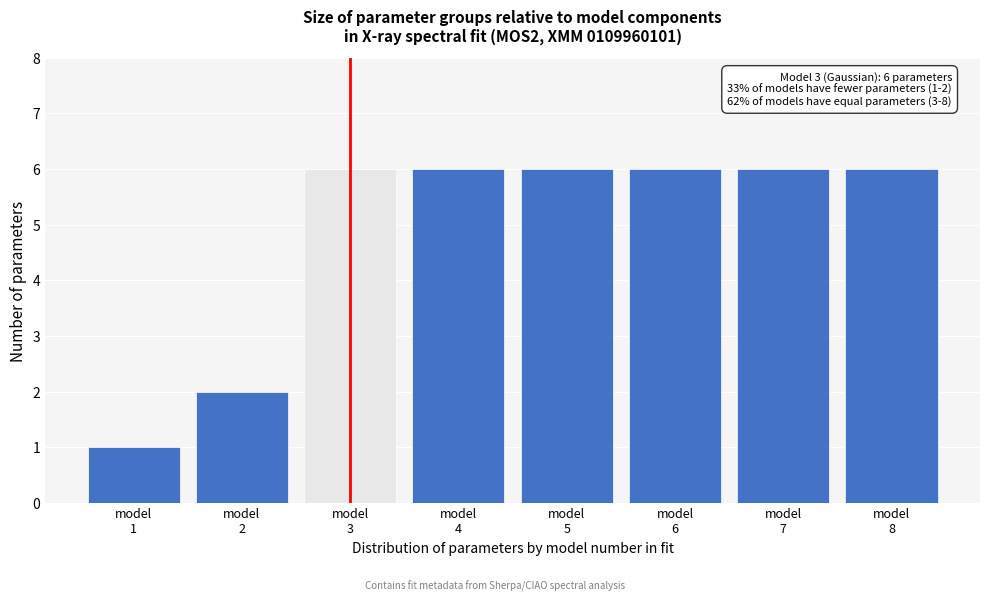

Reading right to left, extract all data points from this chart.

6	6	6	6	6	6	2	1